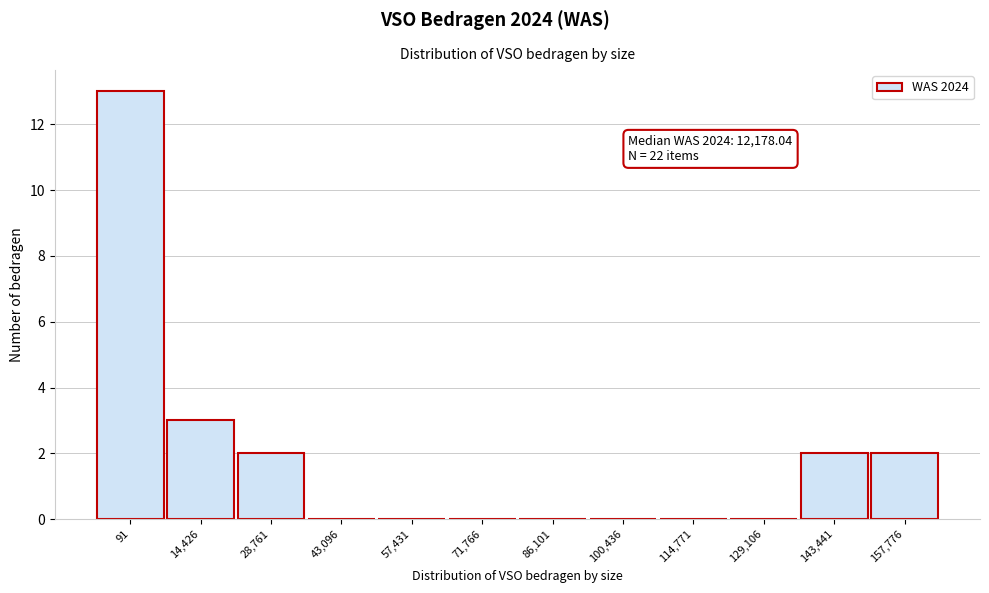

Reading right to left, what are all the values shown in this chart?

157,776=2	143,441=2	129,106=0	114,771=0	100,436=0	86,101=0	71,766=0	57,431=0	43,096=0	28,761=2	14,426=3	91=13